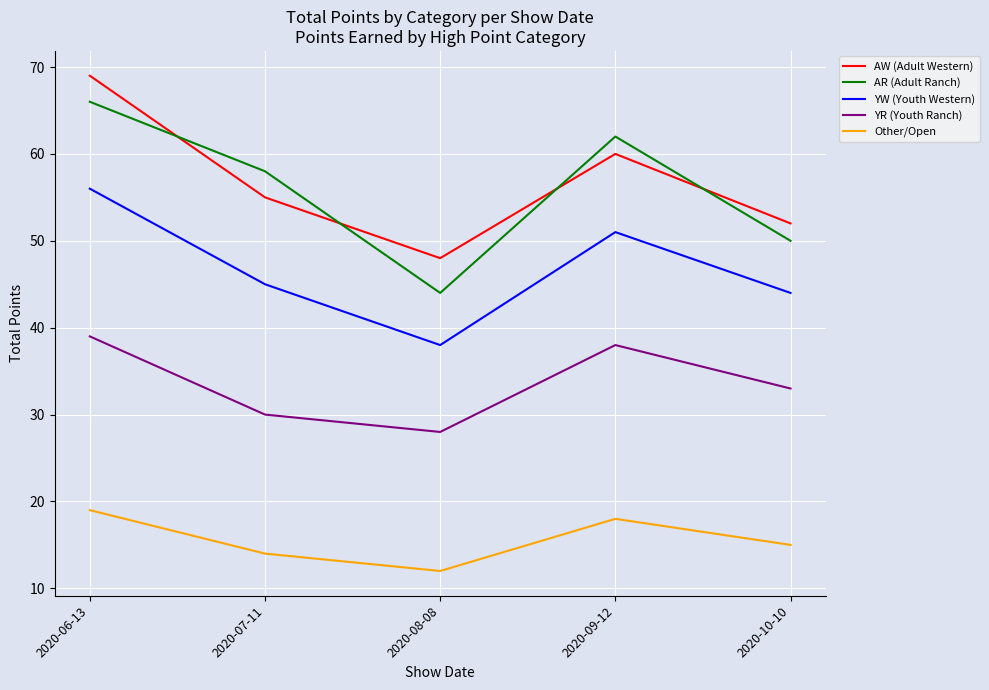

How many interior local peaks does the AW (Adult Western) series have?

1